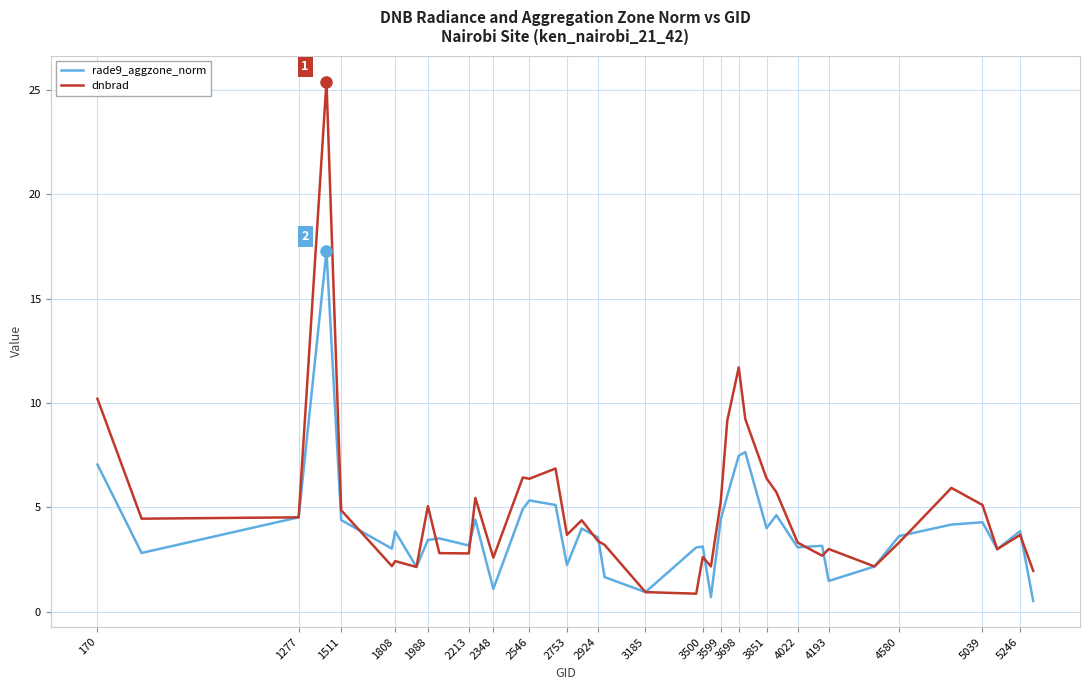

Which series ends up on top after the final intersection of dnbrad and rade9_aggzone_norm?

dnbrad